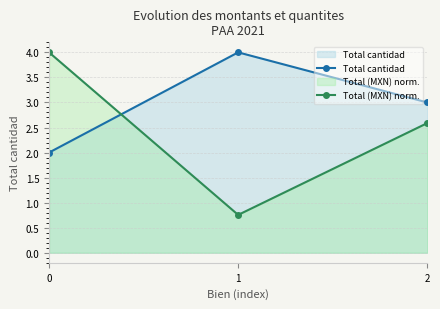

What is the value of the Total cantidad point at the 1st from the left?

2.0